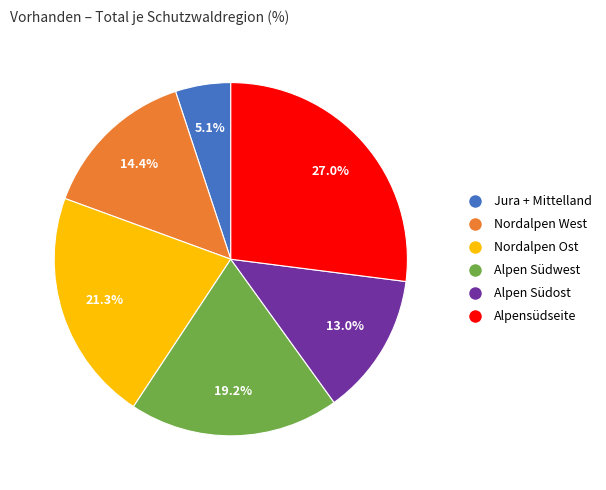

Which has a higher value, Alpen Südost or Jura + Mittelland?

Alpen Südost